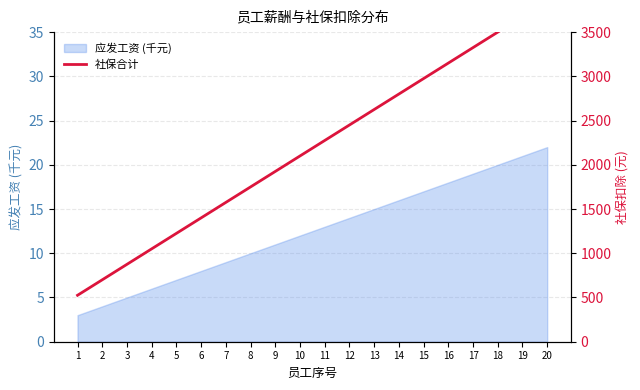

Reading left to right, transcribe all the data shown in this chart.

1=525	2=700	3=875	4=1050	5=1225	6=1400	7=1575	8=1750	9=1925	10=2100	11=2275	12=2450	13=2625	14=2800	15=2975	16=3150	17=3325	18=3500	19=3675	20=3850